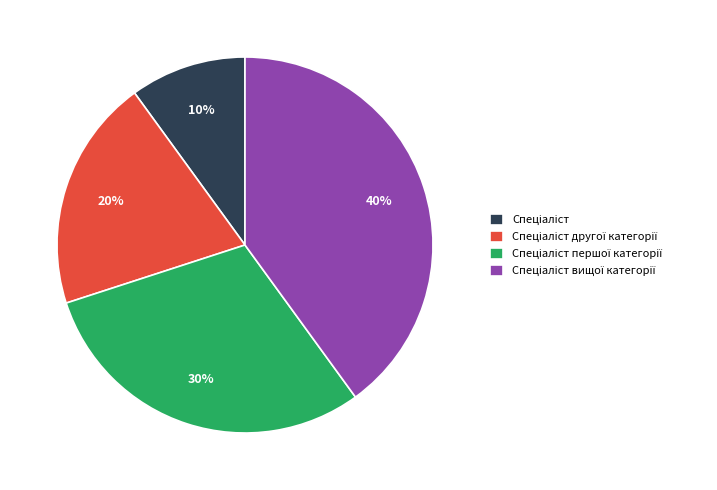

Is there a majority slice in this chart?

No